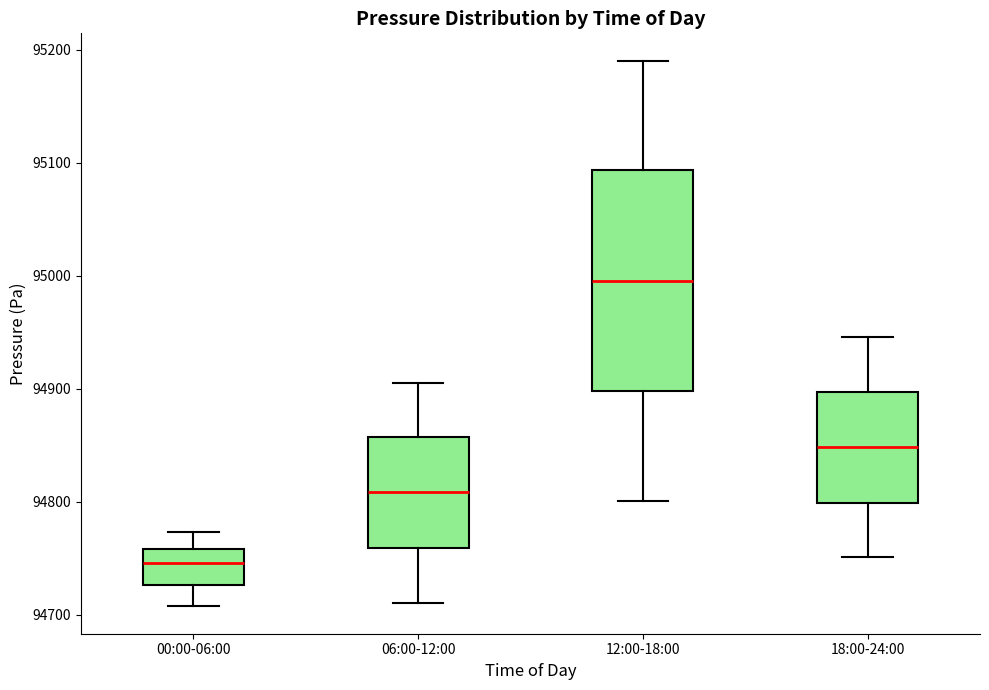

Reading left to right, read every box against the y-axis: the position of its median line, the range the box covers, and the ends of its whiskers. The values are not printed on the chart, so give them approximately, as read against the axis.

00:00-06:00: median 94750, box 94730 to 94760, whiskers 94710 to 94770
06:00-12:00: median 94810, box 94760 to 94860, whiskers 94710 to 94910
12:00-18:00: median 95000, box 94900 to 95090, whiskers 94800 to 95190
18:00-24:00: median 94850, box 94800 to 94900, whiskers 94750 to 94950